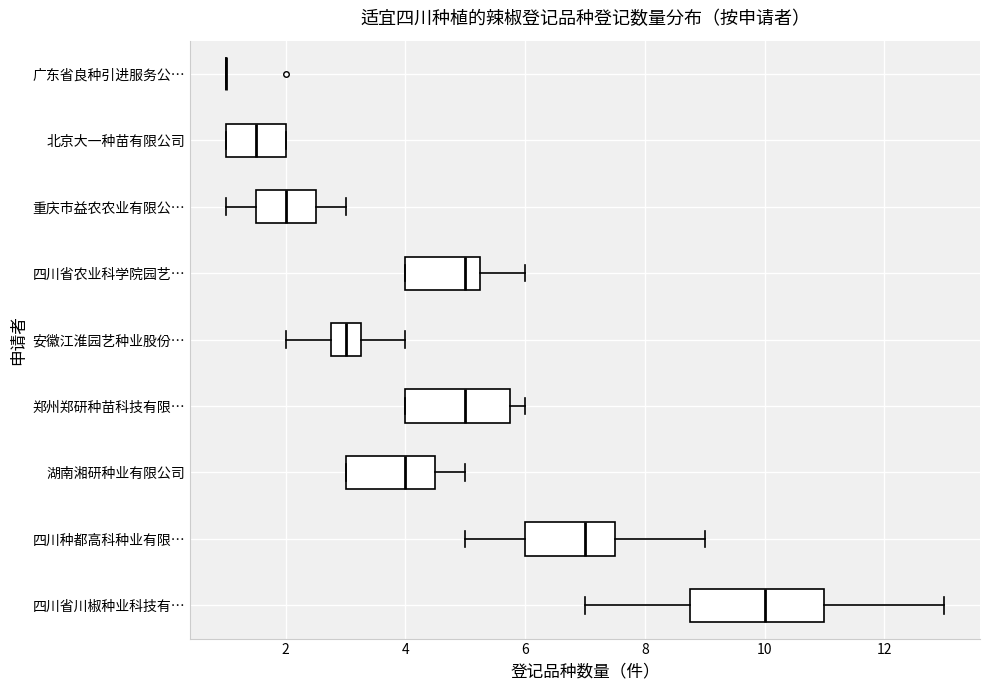

Reading bottom to top, read every box against the x-axis: the position of its median line, the range the box covers, and the ends of its whiskers. The values are not printed on the chart, so give them approximately, as read against the axis.

四川省川椒种业科技有…: median 10.0, box 8.8 to 11.0, whiskers 7.0 to 13.0
四川种都高科种业有限…: median 7.0, box 6.0 to 7.6, whiskers 5.0 to 9.0
湖南湘研种业有限公司: median 4.0, box 3.0 to 4.6, whiskers 3.0 to 5.0
郑州郑研种苗科技有限…: median 5.0, box 4.0 to 5.8, whiskers 4.0 to 6.0
安徽江淮园艺种业股份…: median 3.0, box 2.8 to 3.2, whiskers 2.0 to 4.0
四川省农业科学院园艺…: median 5.0, box 4.0 to 5.2, whiskers 4.0 to 6.0
重庆市益农农业有限公…: median 2.0, box 1.6 to 2.6, whiskers 1.0 to 3.0
北京大一种苗有限公司: median 1.6, box 1.0 to 2.0, whiskers 1.0 to 2.0
广东省良种引进服务公…: box collapsed to a line at 1.0, whiskers 1.0 to 1.0